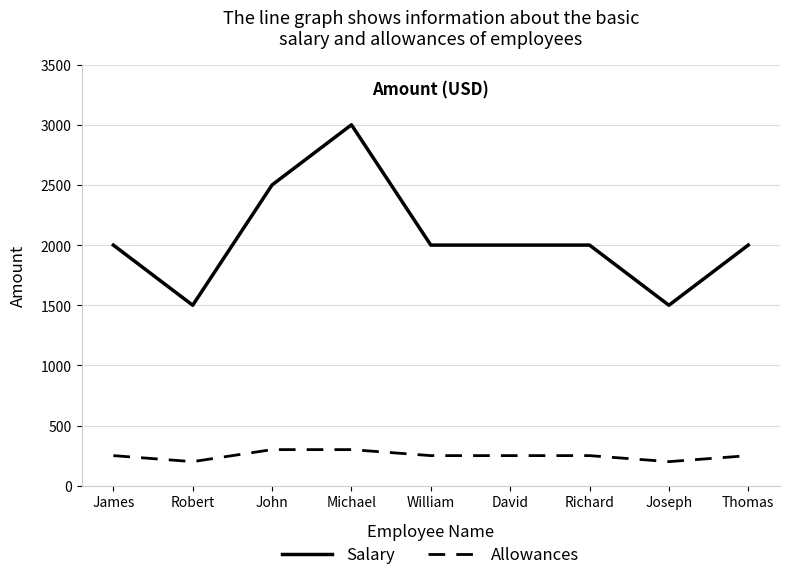

True or false: Salary and Allowances intersect in this chart.

False